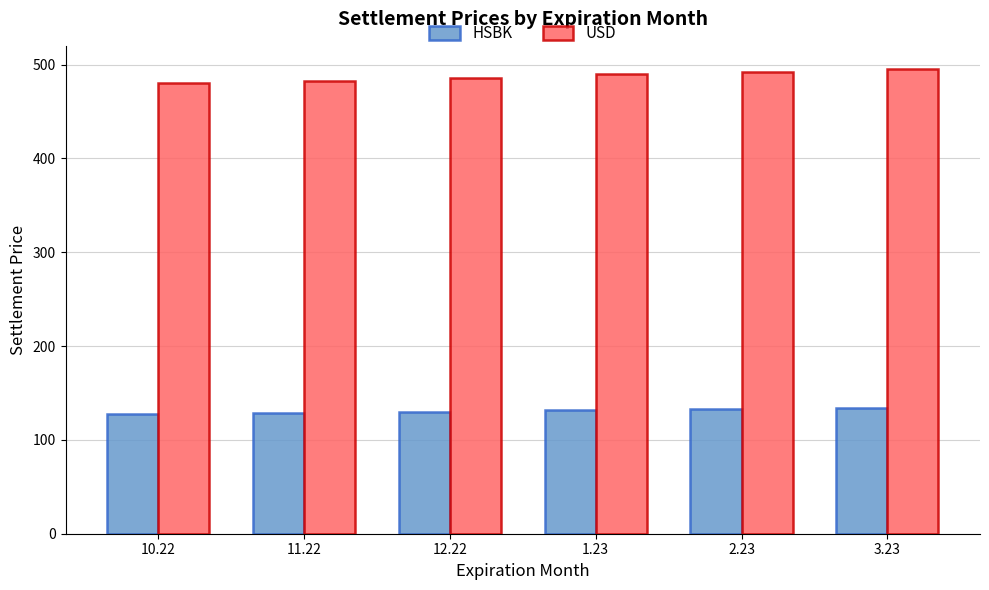

The USD series shows 482.8 at 11.22. True or false?

True